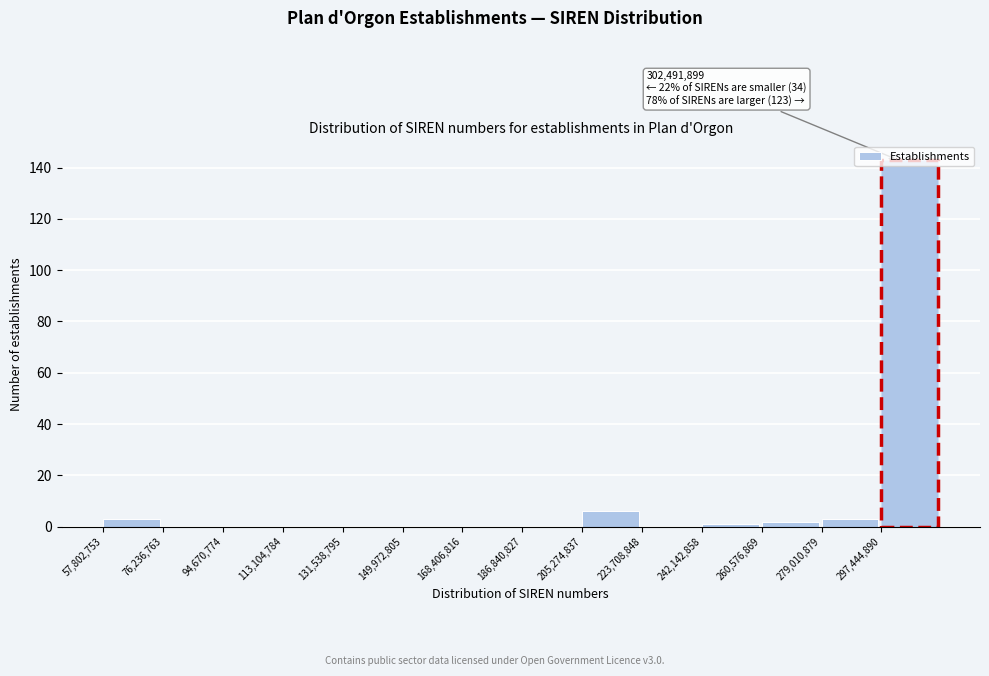

Over which range of the x-axis is the bar tallest?

298000000 to 316000000